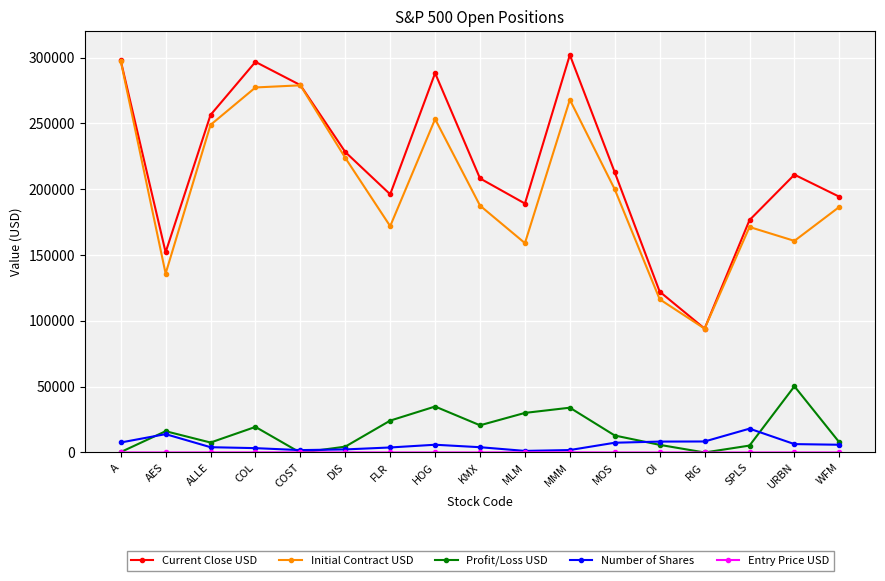

How many lines are shown in the chart?

5